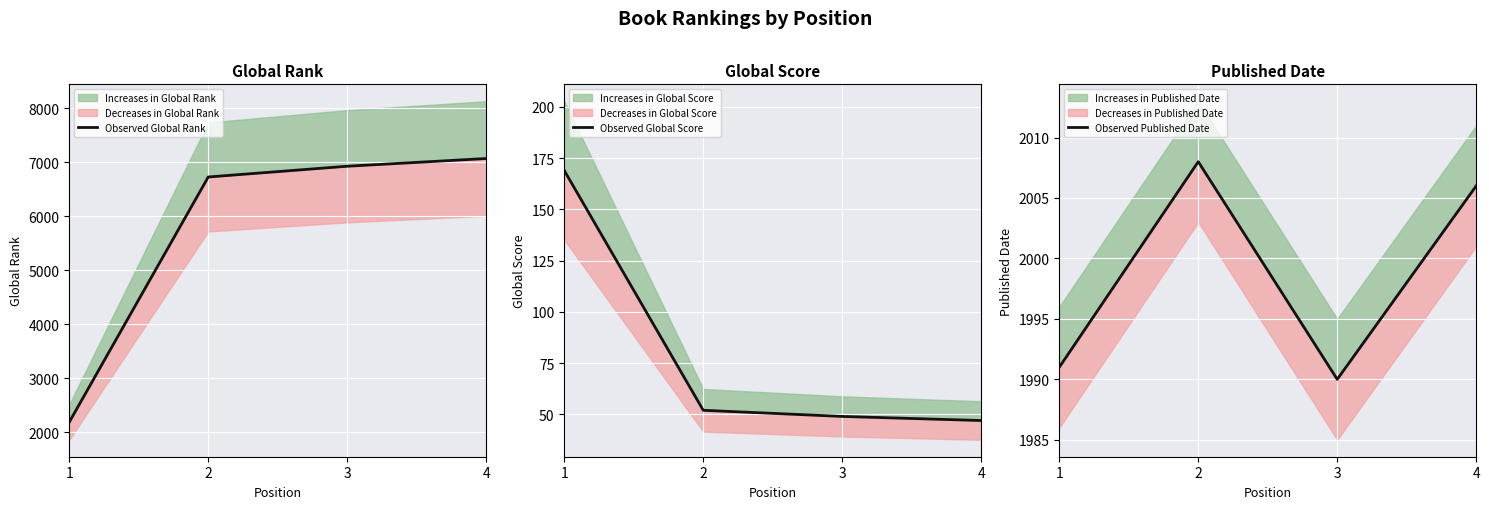

True or false: Observed Global Rank has more than 2 interior local peaks.

False